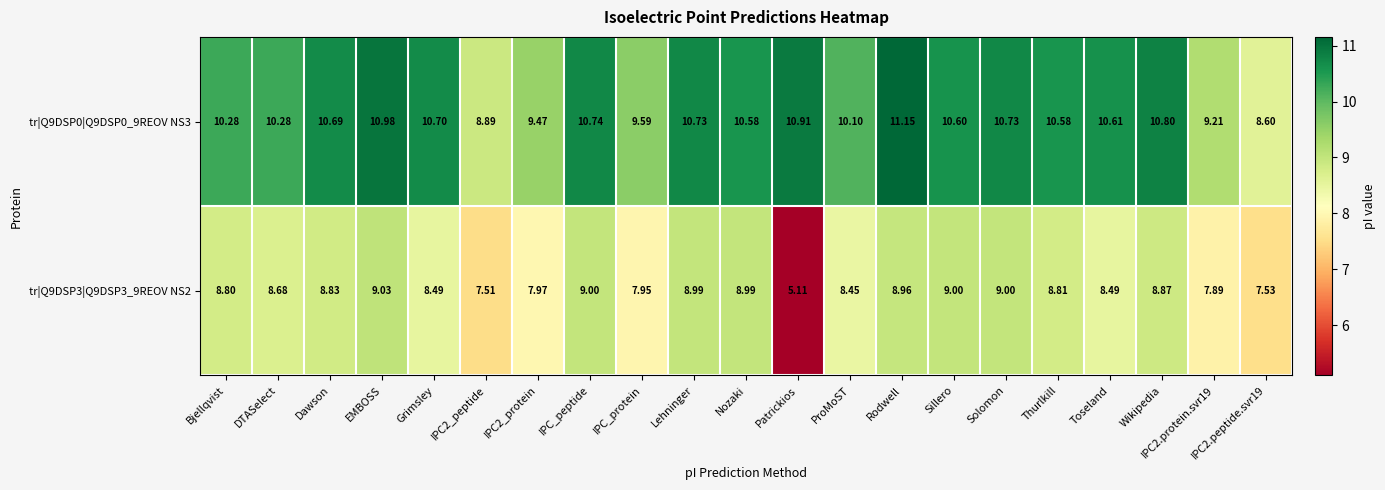

Between Thurlkill and IPC2.peptide.svr19, which series saw the biggest shift?

tr|Q9DSP0|Q9DSP0_9REOV NS3